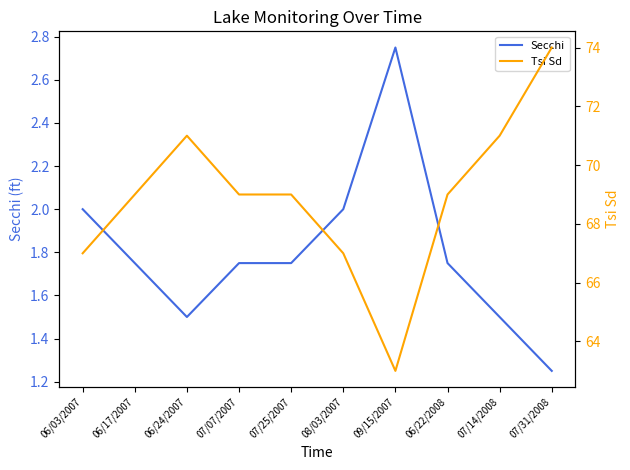

Rank the series by their maximum value, from highest to lowest.

Tsi Sd, Secchi